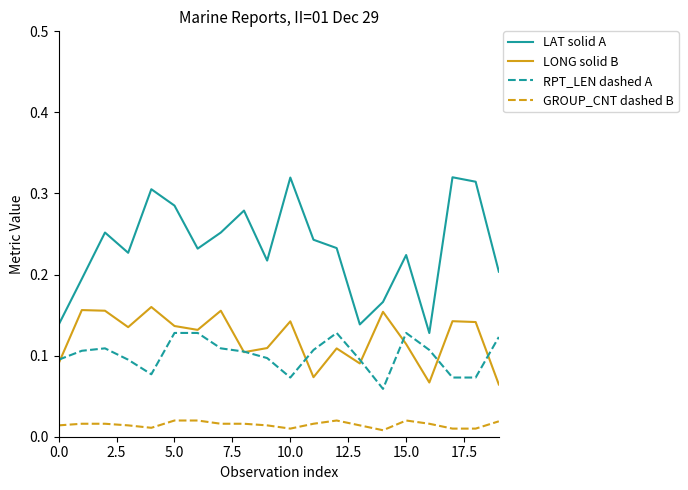

List the series in order of their peak value, highest first.

LAT solid A, LONG solid B, RPT_LEN dashed A, GROUP_CNT dashed B